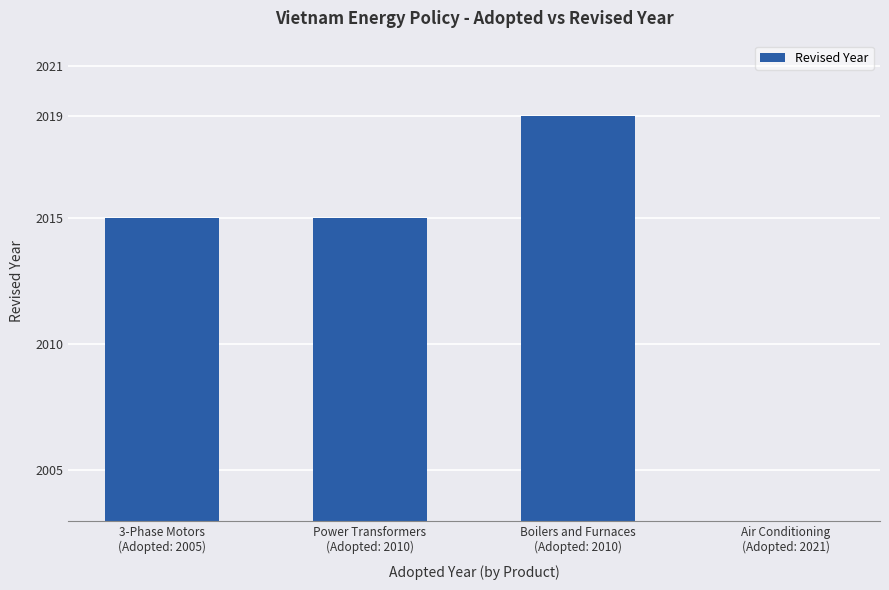

At which label is the value closest to 1009?

3-Phase Motors
(Adopted: 2005)